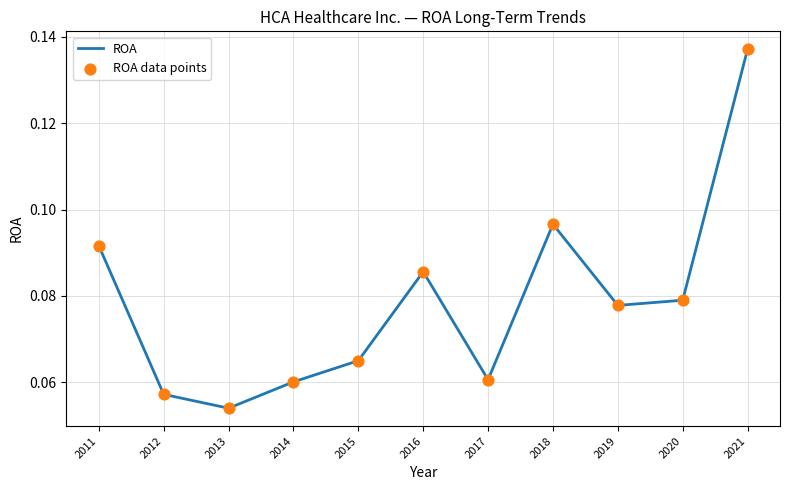

Which has a higher value, 2018 or 2020?

2018